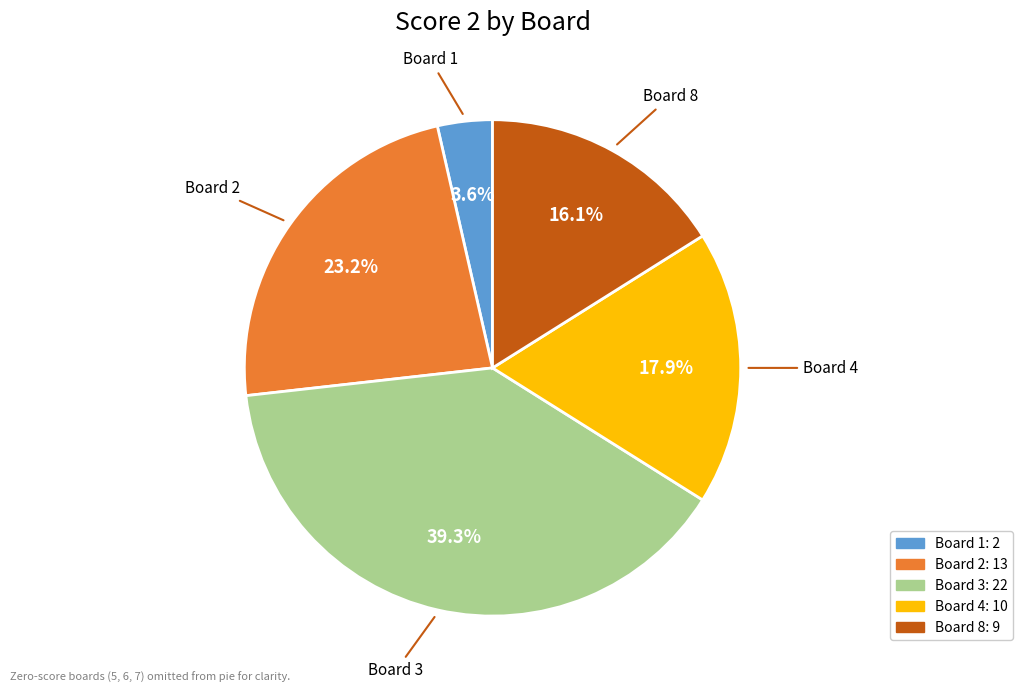

Is there any slice that represents more than half of the pie?

No